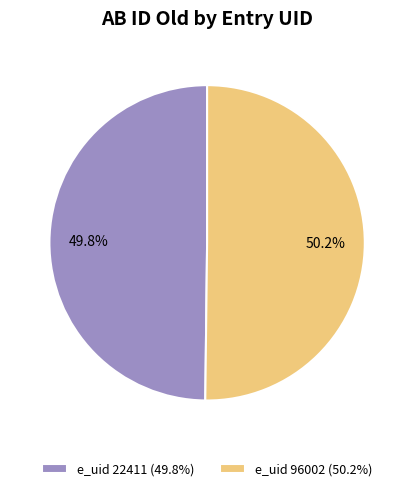

Combined, do e_uid 22411 (49.8%) and e_uid 96002 (50.2%) account for over 50%?

Yes